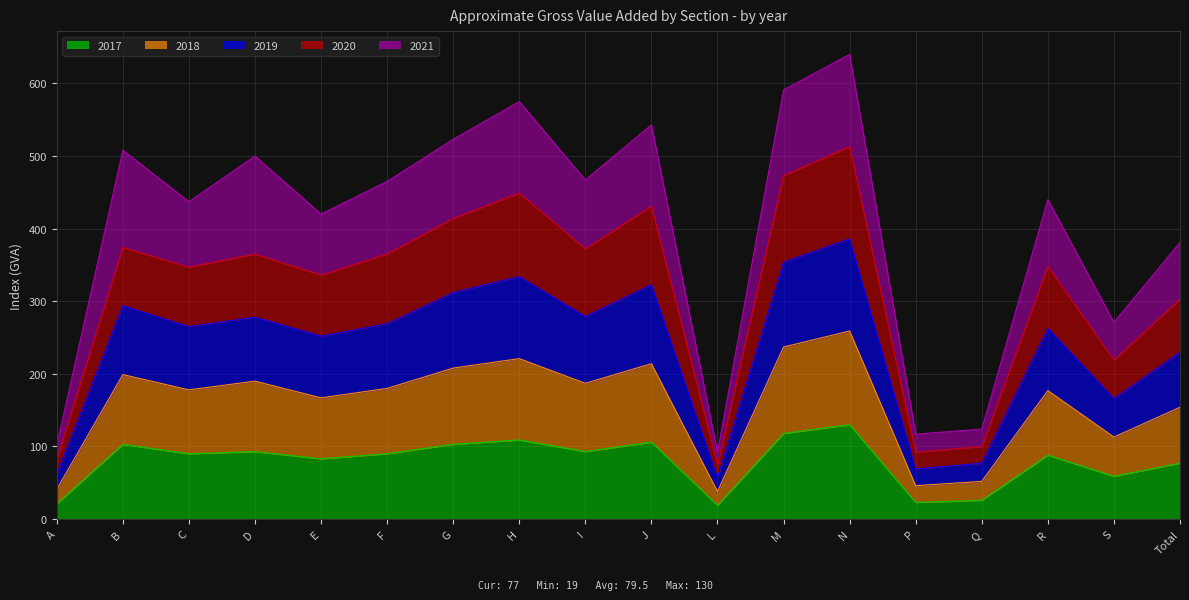

True or false: 2020 and 2017 cross at least once.

False